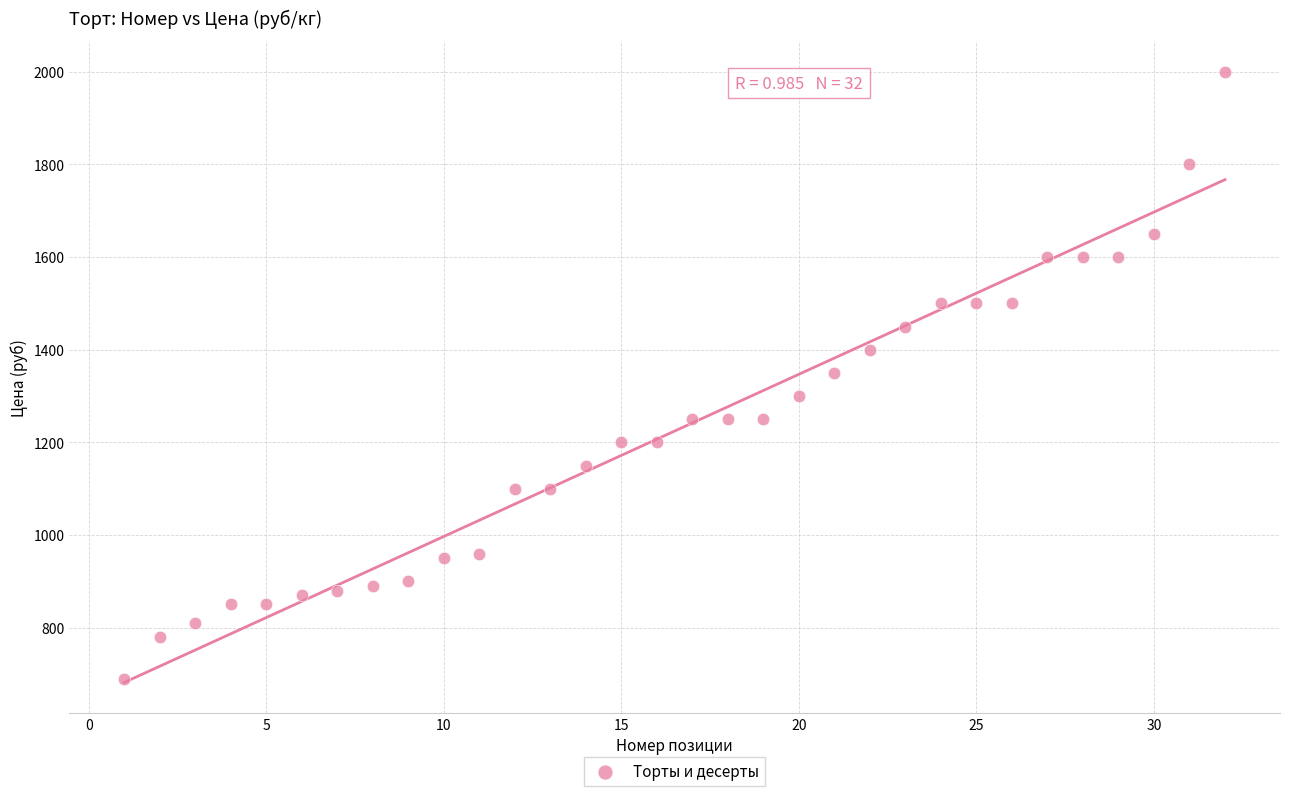

What is the range of Y values (max minus min)?

1310